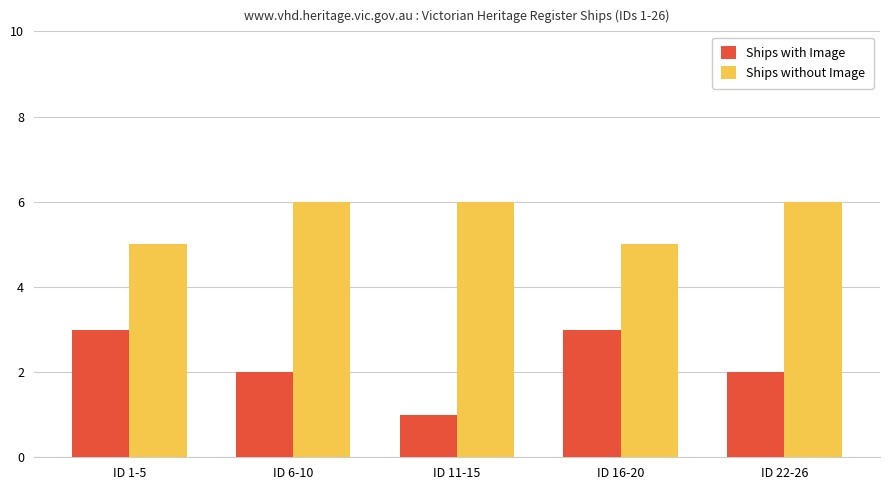

Is the value of Ships with Image at ID 11-15 greater than the value of Ships without Image at ID 1-5?

No